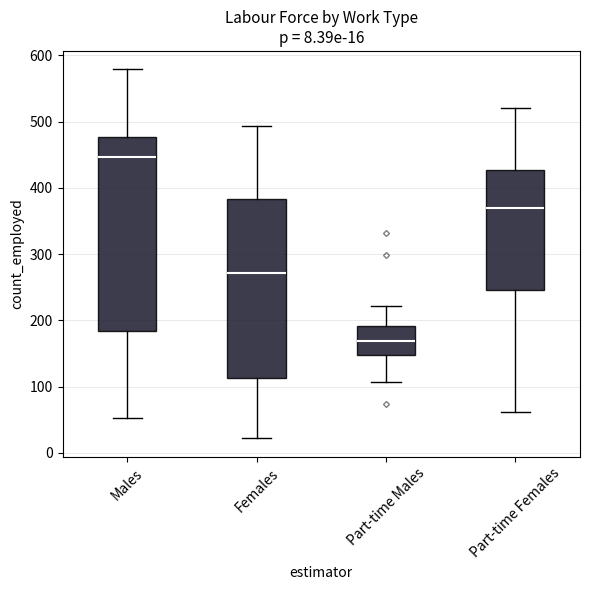

Comparing the boxes themselves (not the whiskers), which one is the tallest?

Males